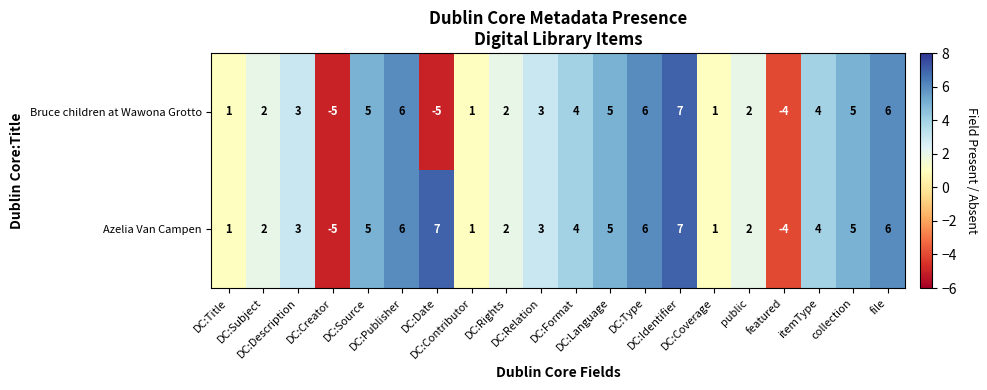

What is the greatest value displayed?

7